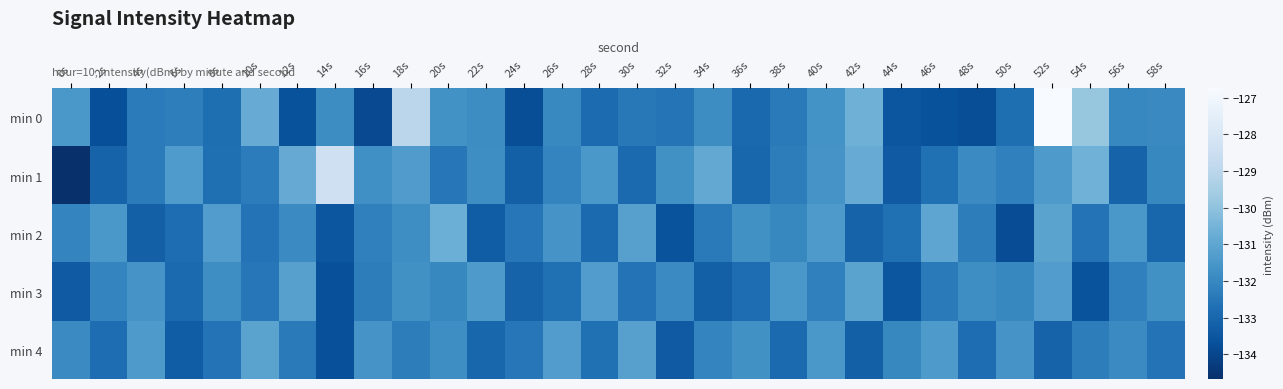

Between 56s and 0s, which is larger?

0s